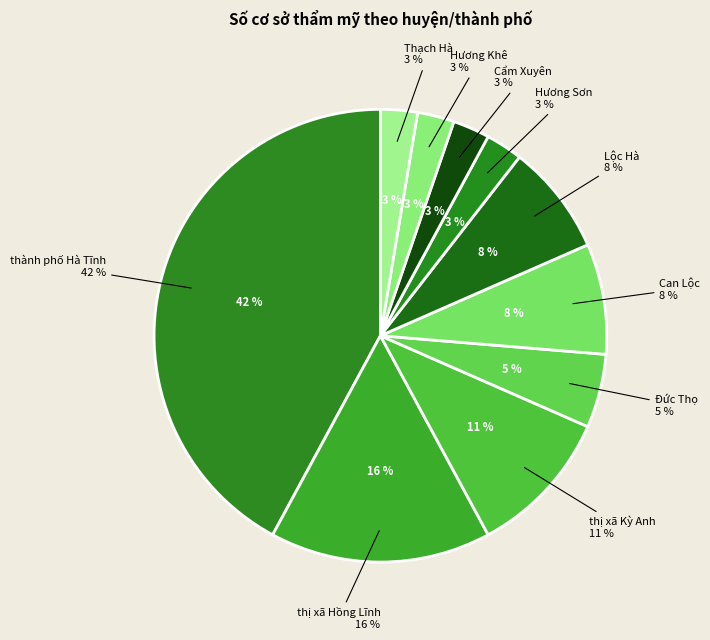

True or false: Hương Sơn accounts for 12% of the total.

False